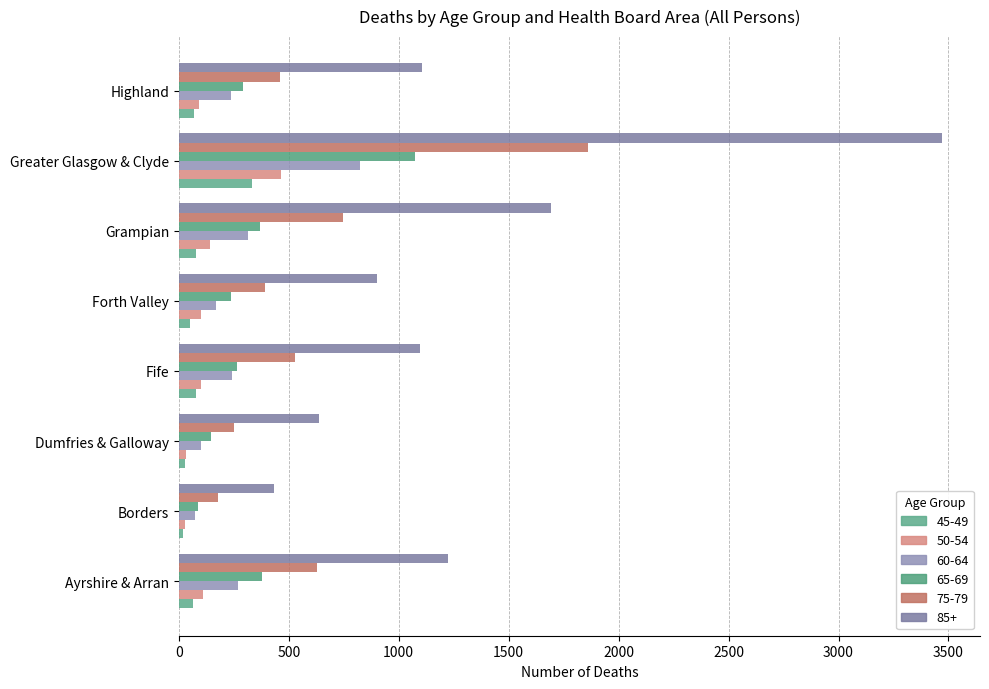

What is the difference between the highest and lowest values at Borders?

416